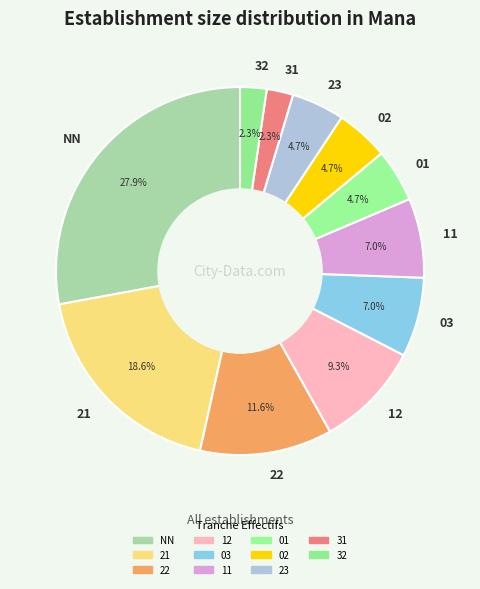

What is the ratio of the value at 12 to the value at 03?

1.3